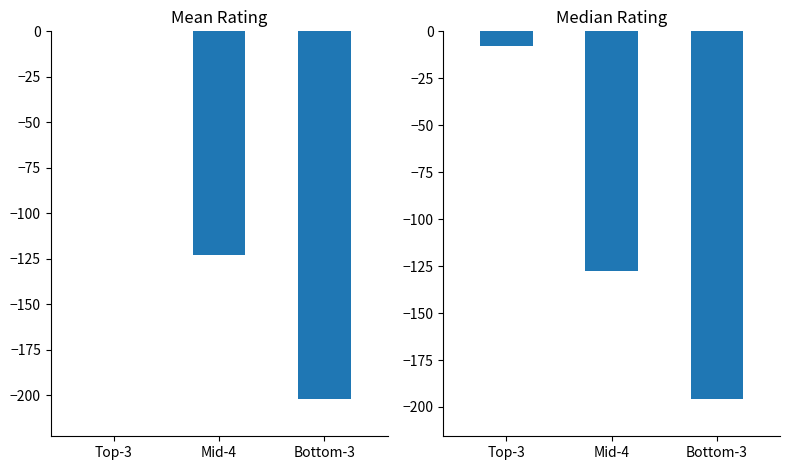

Reading left to right, transcribe all the data shown in this chart.

Mean Rating: Top-3=0.0	Mid-4=-122.8	Bottom-3=-202.3
Median Rating: Top-3=-8.0	Mid-4=-127.5	Bottom-3=-196.0